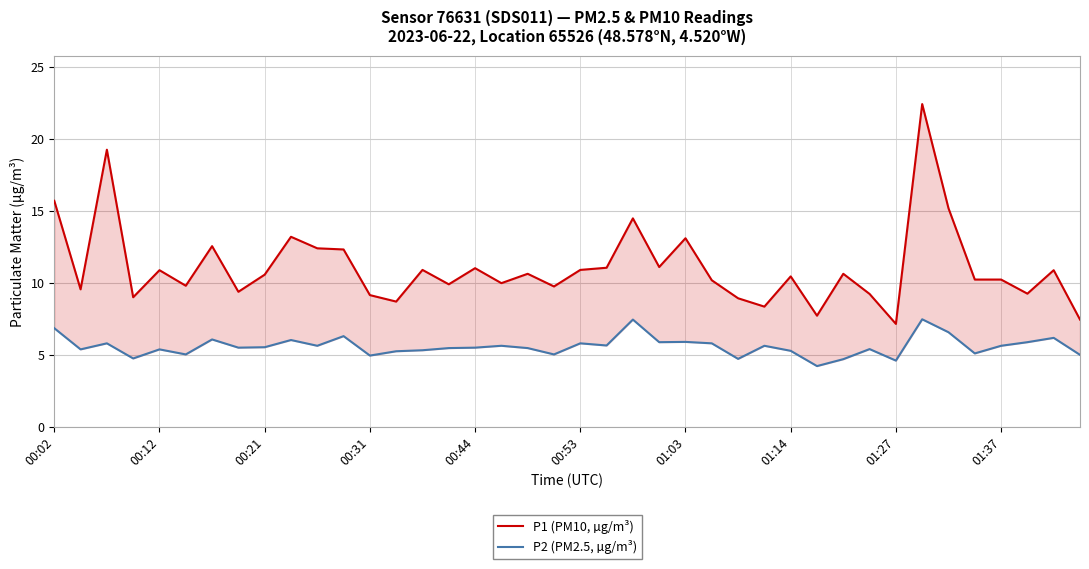

The P2 (PM2.5, µg/m³) series shows 7.9 at 01:27. True or false?

False